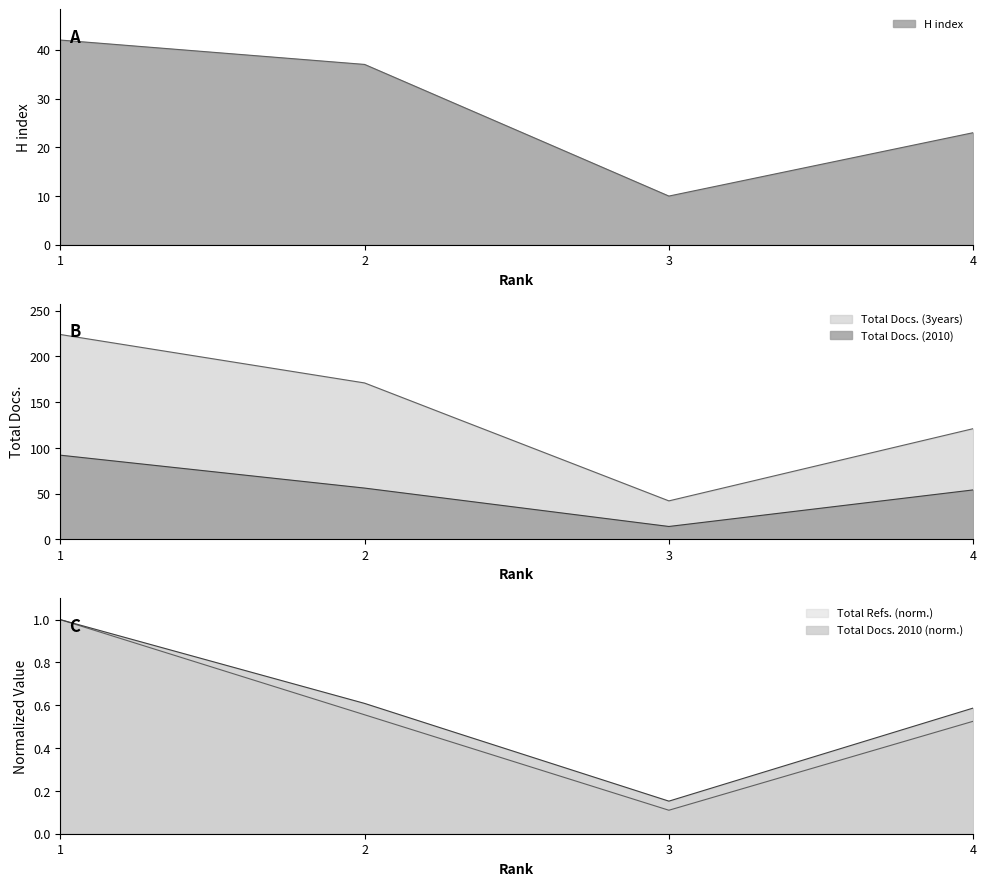

Between 2 and 1, which is larger?

1